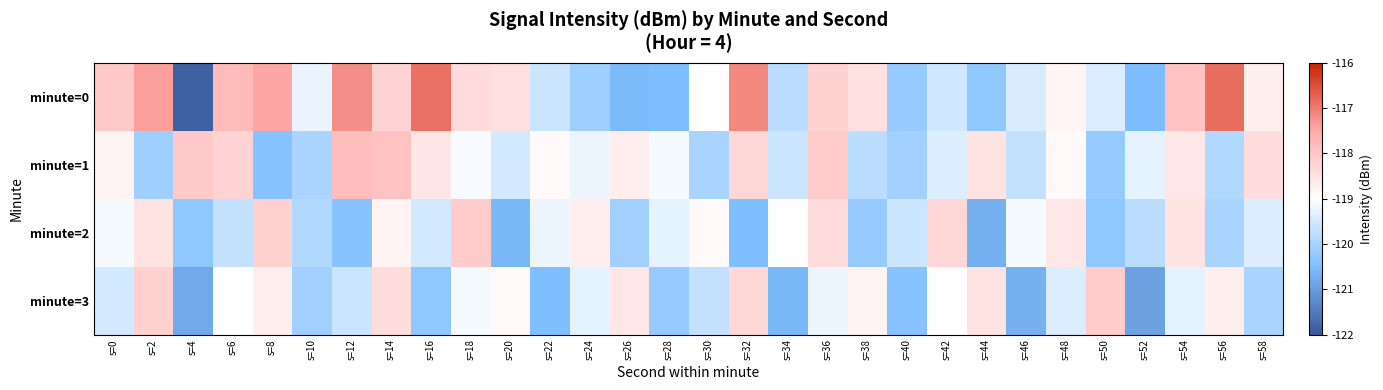

Which label corresponds to the largest value in the chart?

s=56